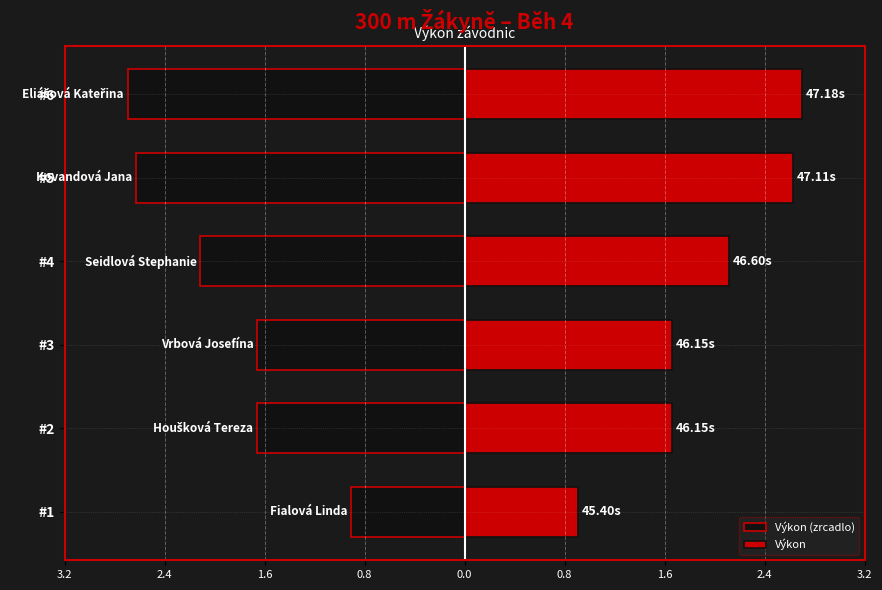

At #4, list the series in order from smallest to largest.

Výkon (zrcadlo), Výkon